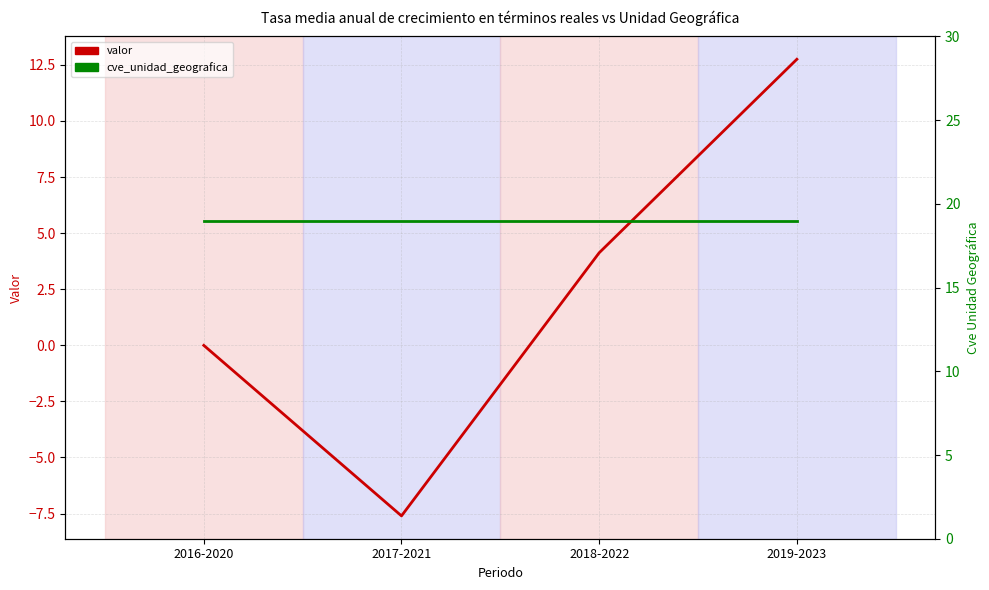

What is the value of the valor point at the 2nd from the left?

-7.6